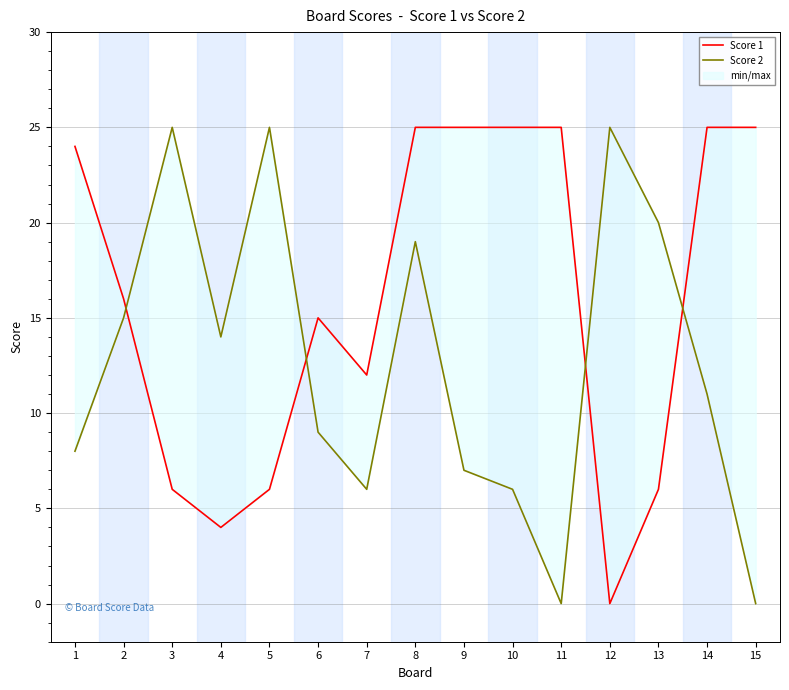

At how many categories does at least one series exceed 9?

15